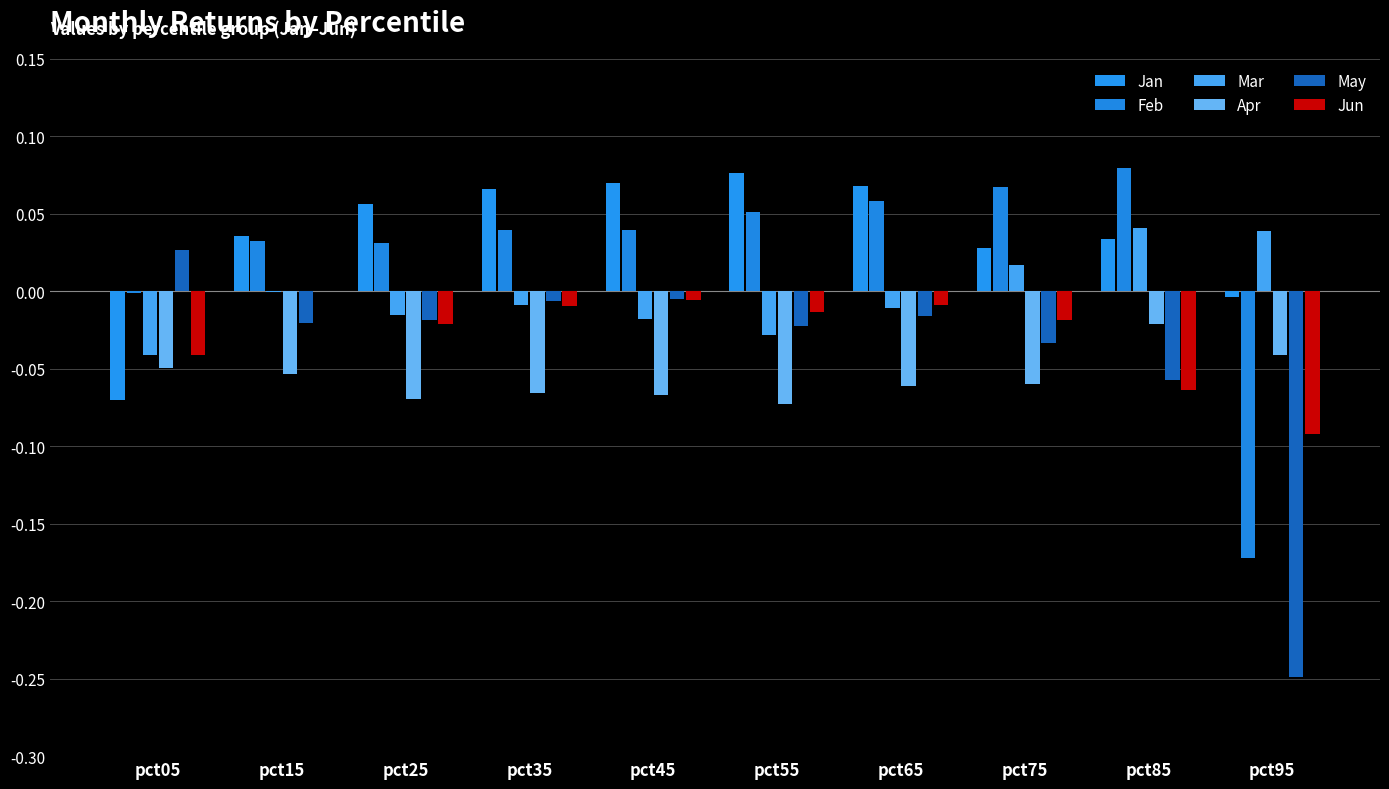

Between pct25 and pct45, which is larger?

pct45